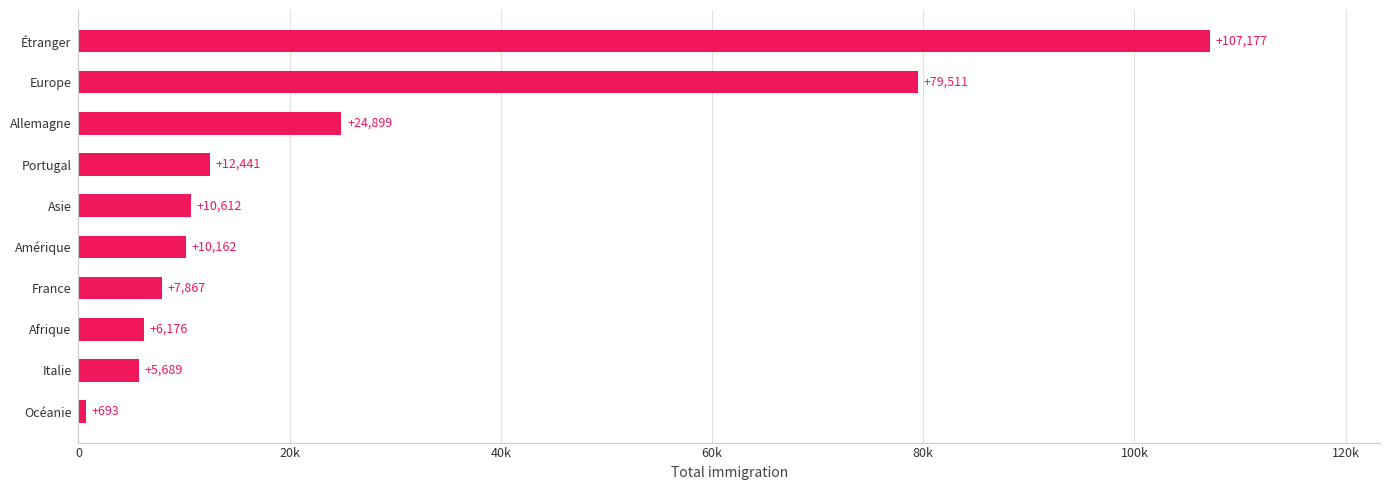

At which label is the value closest to 53935?

Europe